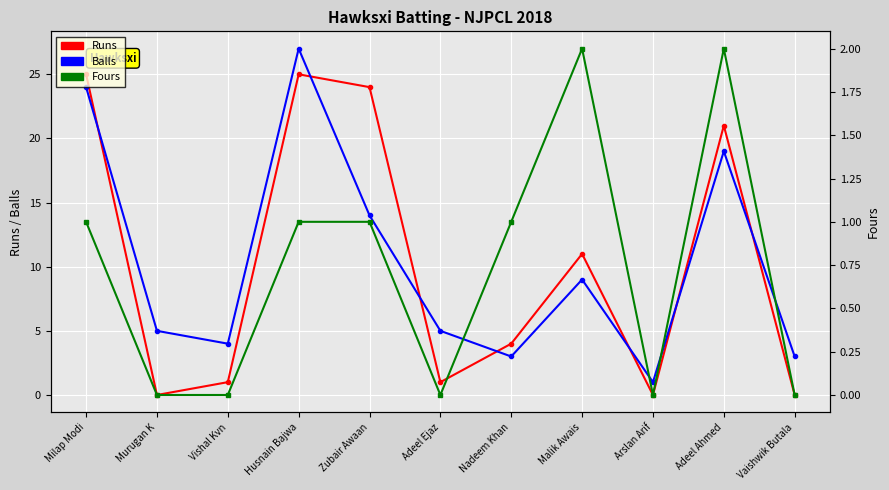

How many lines are shown in the chart?

3